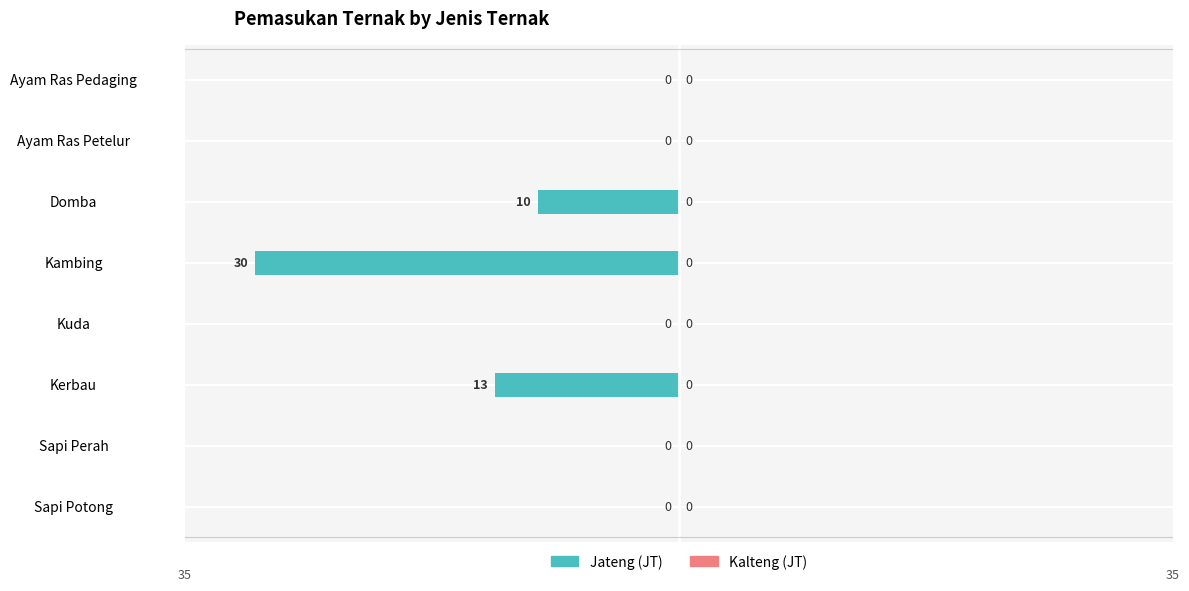

What is the sum of the values at Sapi Potong and Kerbau?

-13